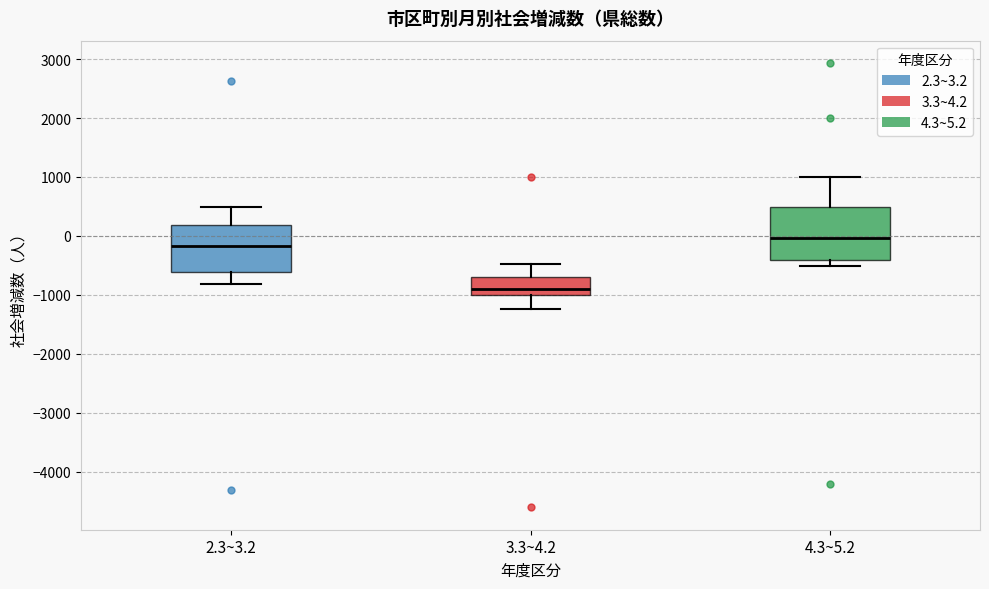

Reading left to right, transcribe this box plot: for each box, give where its median line is, the range the box spans, and where its two whiskers end, as read against the y-axis. The values are not printed on the chart, so give them approximately, as read against the axis.

2.3~3.2: median -200, box -600 to 200, whiskers -800 to 500
3.3~4.2: median -900, box -1000 to -700, whiskers -1200 to -500
4.3~5.2: median 0, box -400 to 500, whiskers -500 to 1000